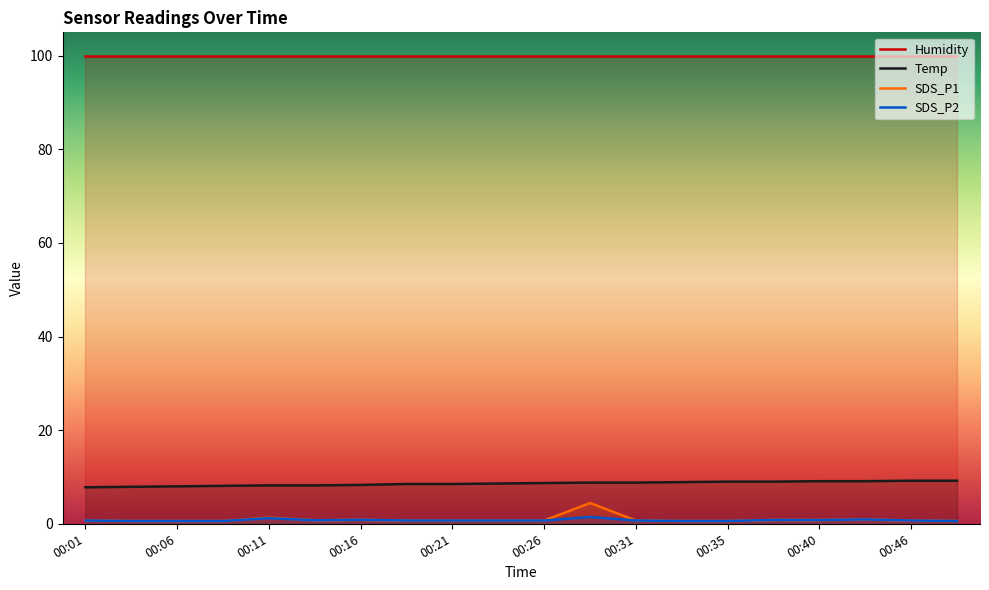

What is the lowest value of the Temp series?

7.8